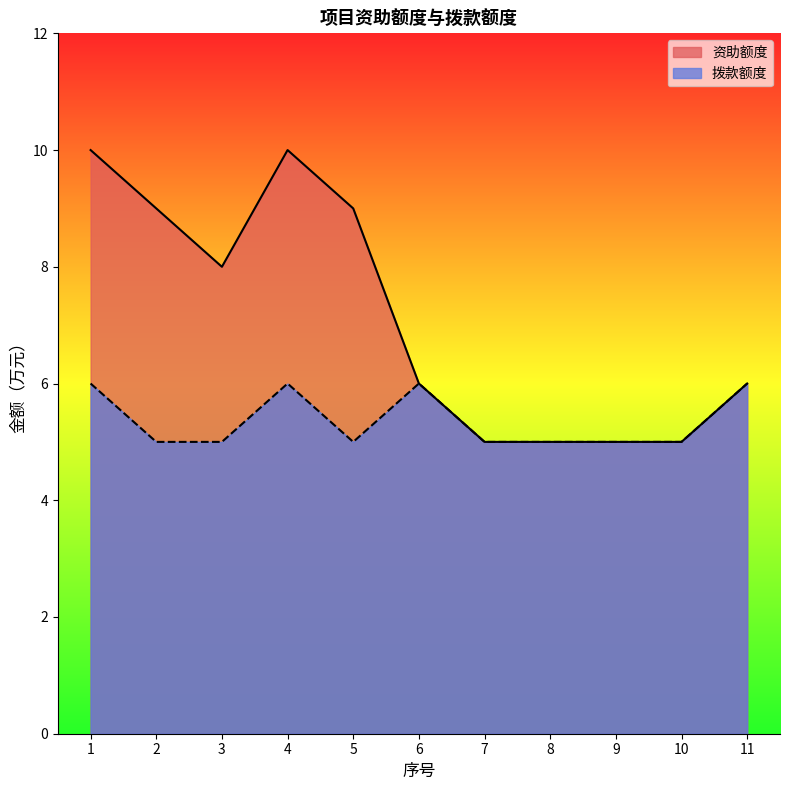

What is the average value of the 资助额度 series?

7